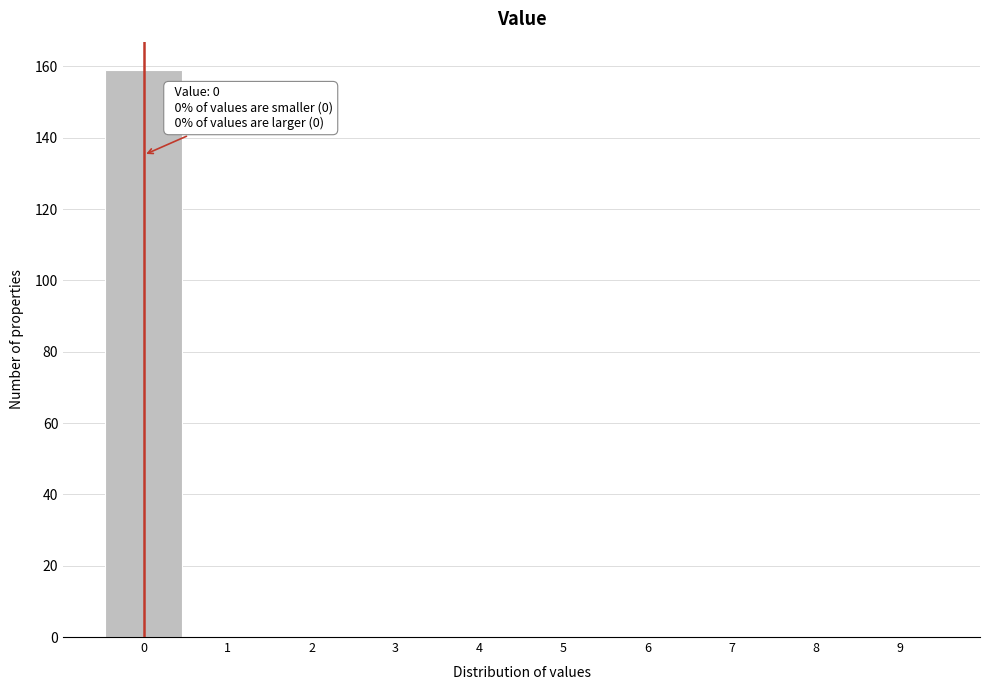

Over which range of the x-axis is the bar tallest?

-0.5 to 0.5